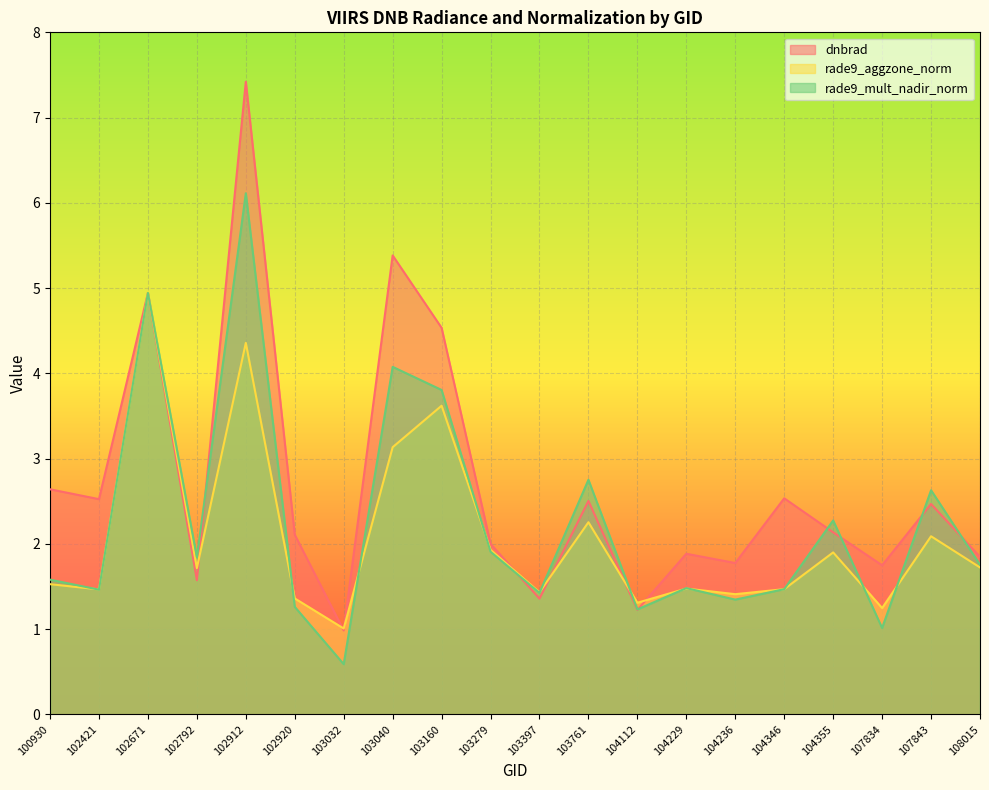

How many lines are shown in the chart?

3